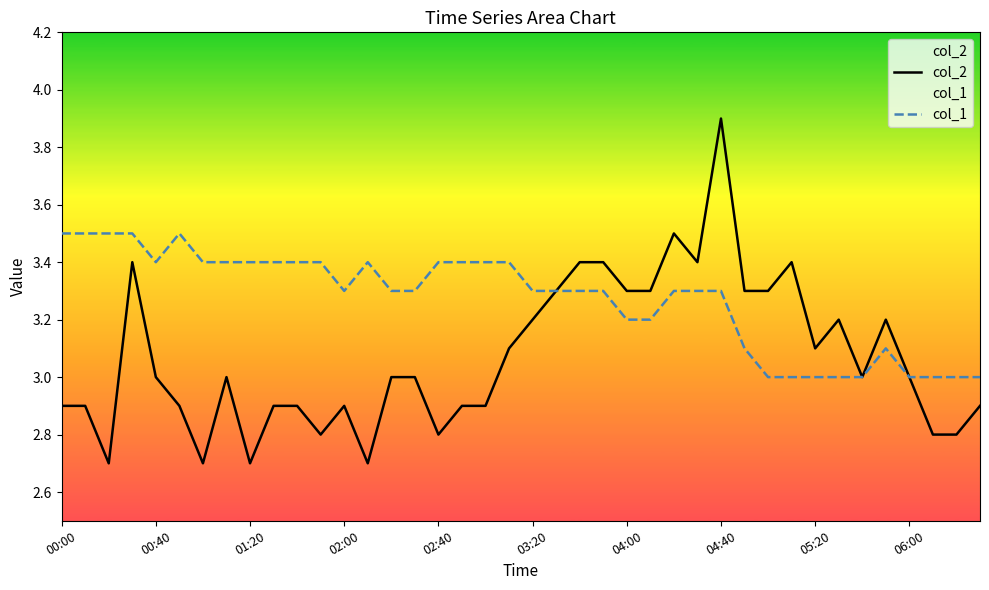

What is the value of the col_1 point at the 2nd from the left?

3.5